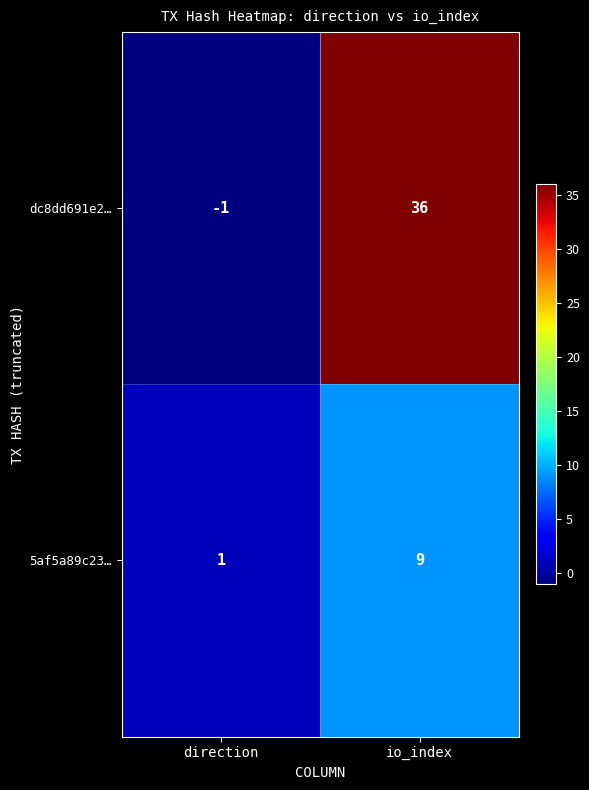

At how many categories does at least one series exceed 18?

1